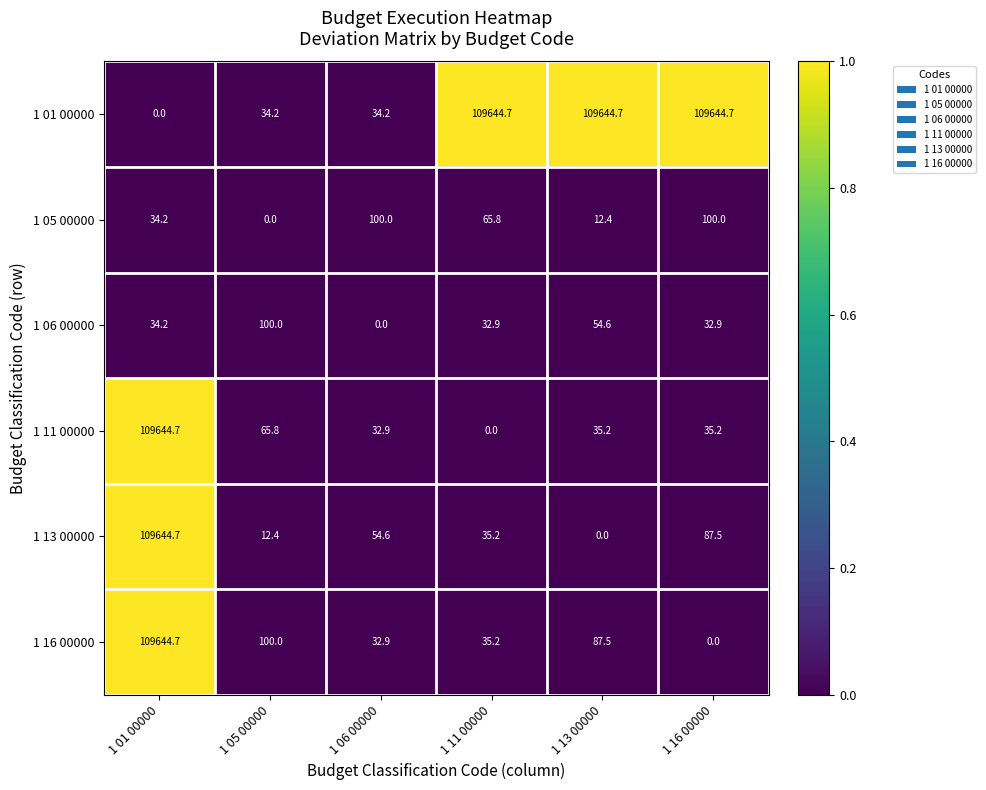

The 1 13 00000 series shows 87.5 at 1 16 00000. True or false?

True